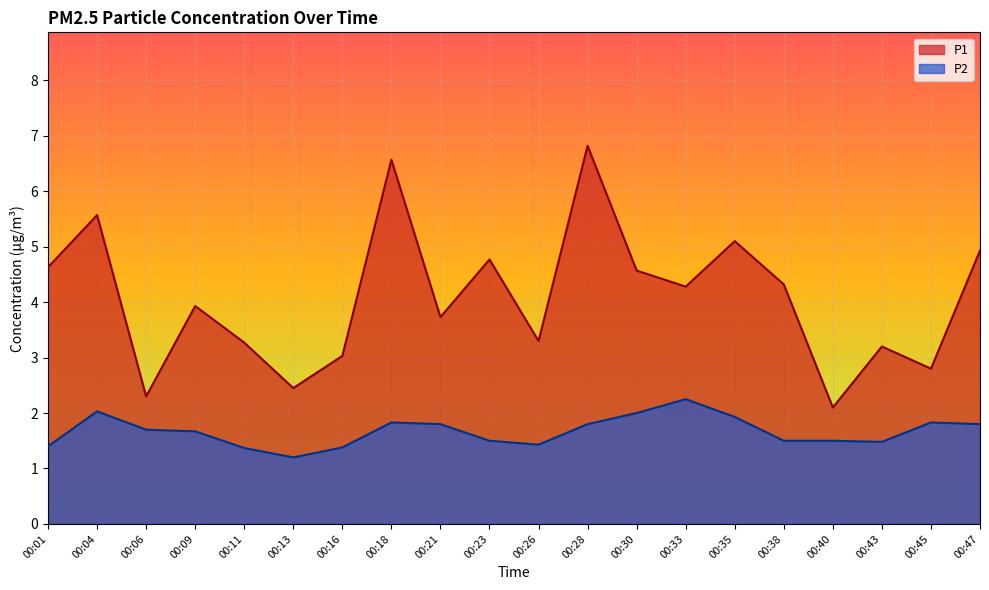

Reading right to left, extract all data points from this chart.

P1: 00:47=4.9	00:45=2.8	00:43=3.2	00:40=2.1	00:38=4.3	00:35=5.1	00:33=4.3	00:30=4.6	00:28=6.8	00:26=3.3	00:23=4.8	00:21=3.7	00:18=6.6	00:16=3.0	00:13=2.5	00:11=3.3	00:09=3.9	00:06=2.3	00:04=5.6	00:01=4.6
P2: 00:47=1.8	00:45=1.8	00:43=1.5	00:40=1.5	00:38=1.5	00:35=1.9	00:33=2.2	00:30=2.0	00:28=1.8	00:26=1.4	00:23=1.5	00:21=1.8	00:18=1.8	00:16=1.4	00:13=1.2	00:11=1.4	00:09=1.7	00:06=1.7	00:04=2.0	00:01=1.4